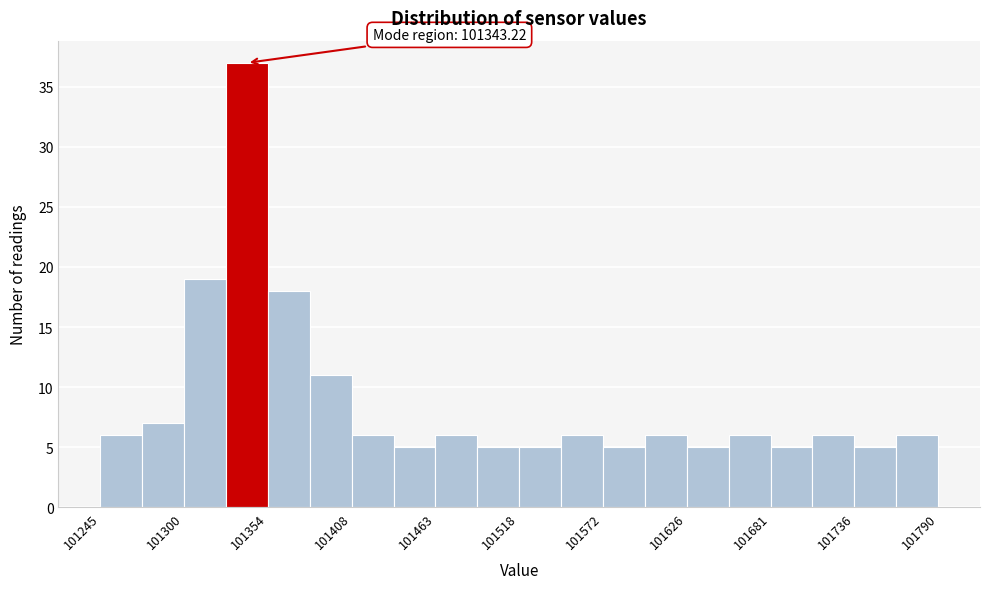

Around what value on the x-axis is the tallest bar? Give the approximate position of its centre, as read against the axis.

101340